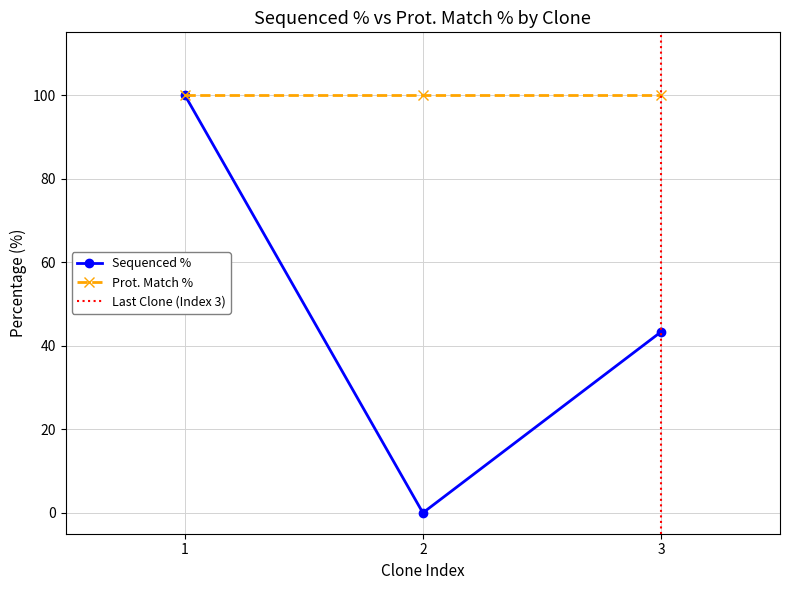

Is it true that Sequenced % equals 10.7 at 3?

False